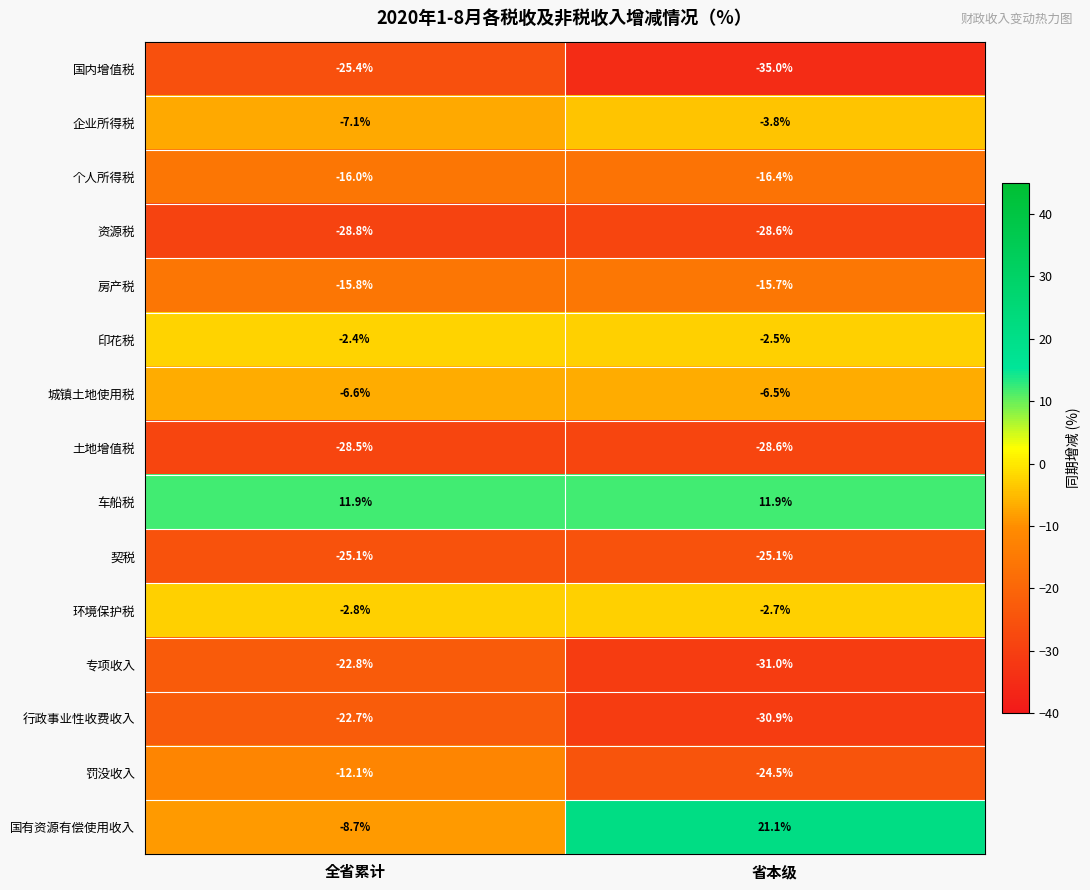

Reading left to right, what are all the values shown in this chart?

国内增值税: -25.4	-35.0
企业所得税: -7.1	-3.8
个人所得税: -16.0	-16.4
资源税: -28.8	-28.6
房产税: -15.8	-15.7
印花税: -2.4	-2.5
城镇土地使用税: -6.6	-6.5
土地增值税: -28.5	-28.6
车船税: 11.9	11.9
契税: -25.1	-25.1
环境保护税: -2.8	-2.7
专项收入: -22.8	-31.0
行政事业性收费收入: -22.7	-30.9
罚没收入: -12.1	-24.5
国有资源有偿使用收入: -8.7	21.1